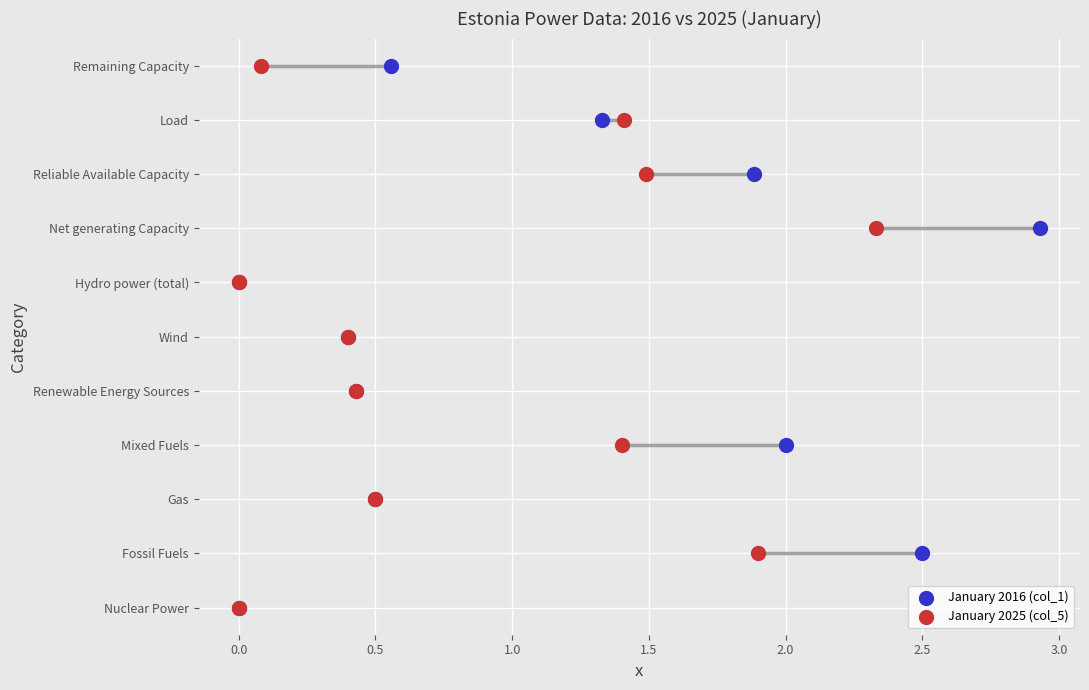

What are all the series names shown in the legend?

January 2016 (col_1), January 2025 (col_5)